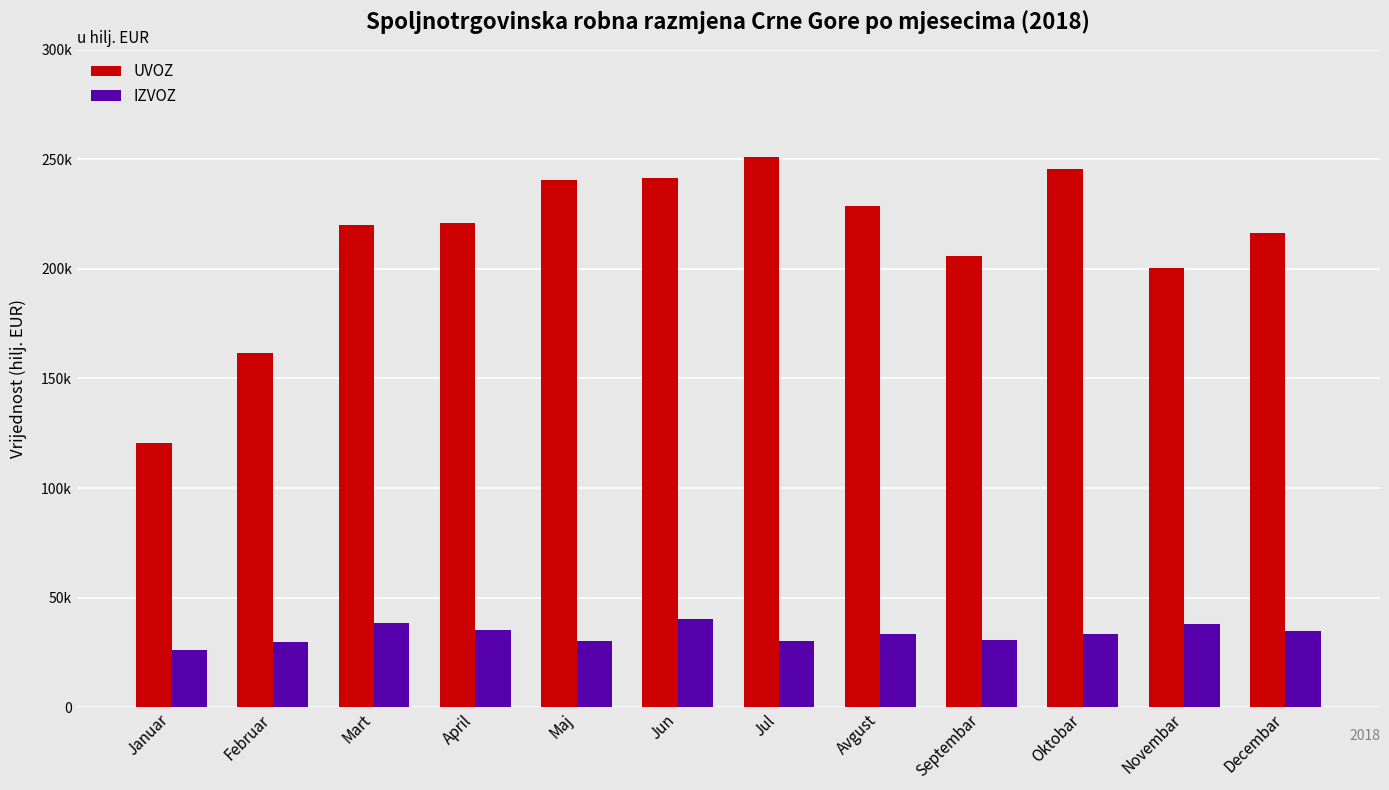

What position from the right is Februar?

11